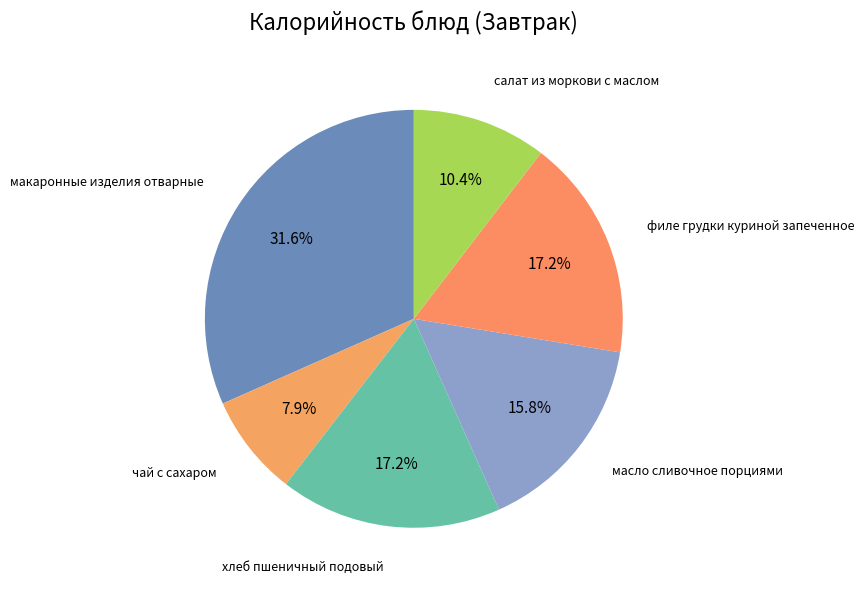

How many segments does this pie chart have?

6